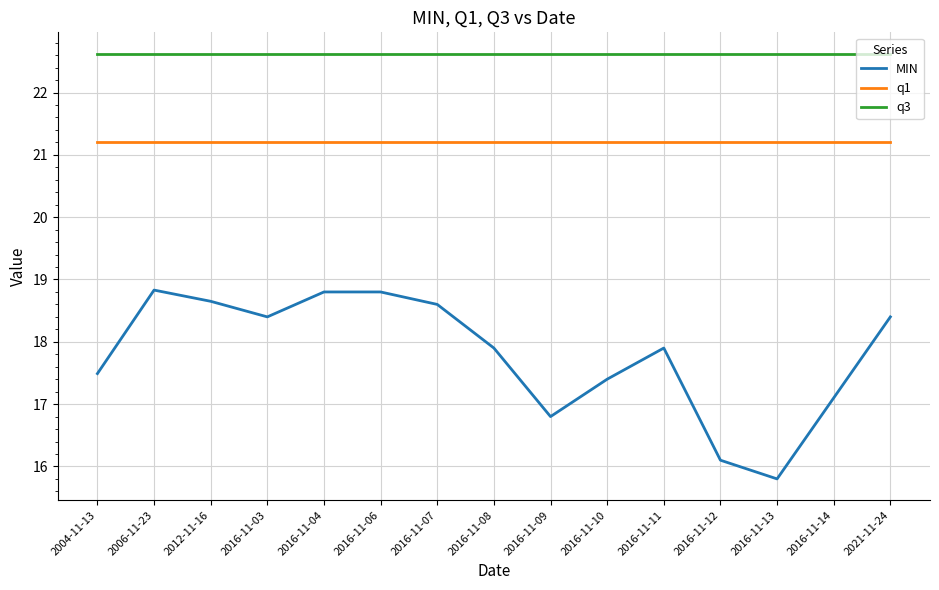

What is the lowest value of the q3 series?

22.6